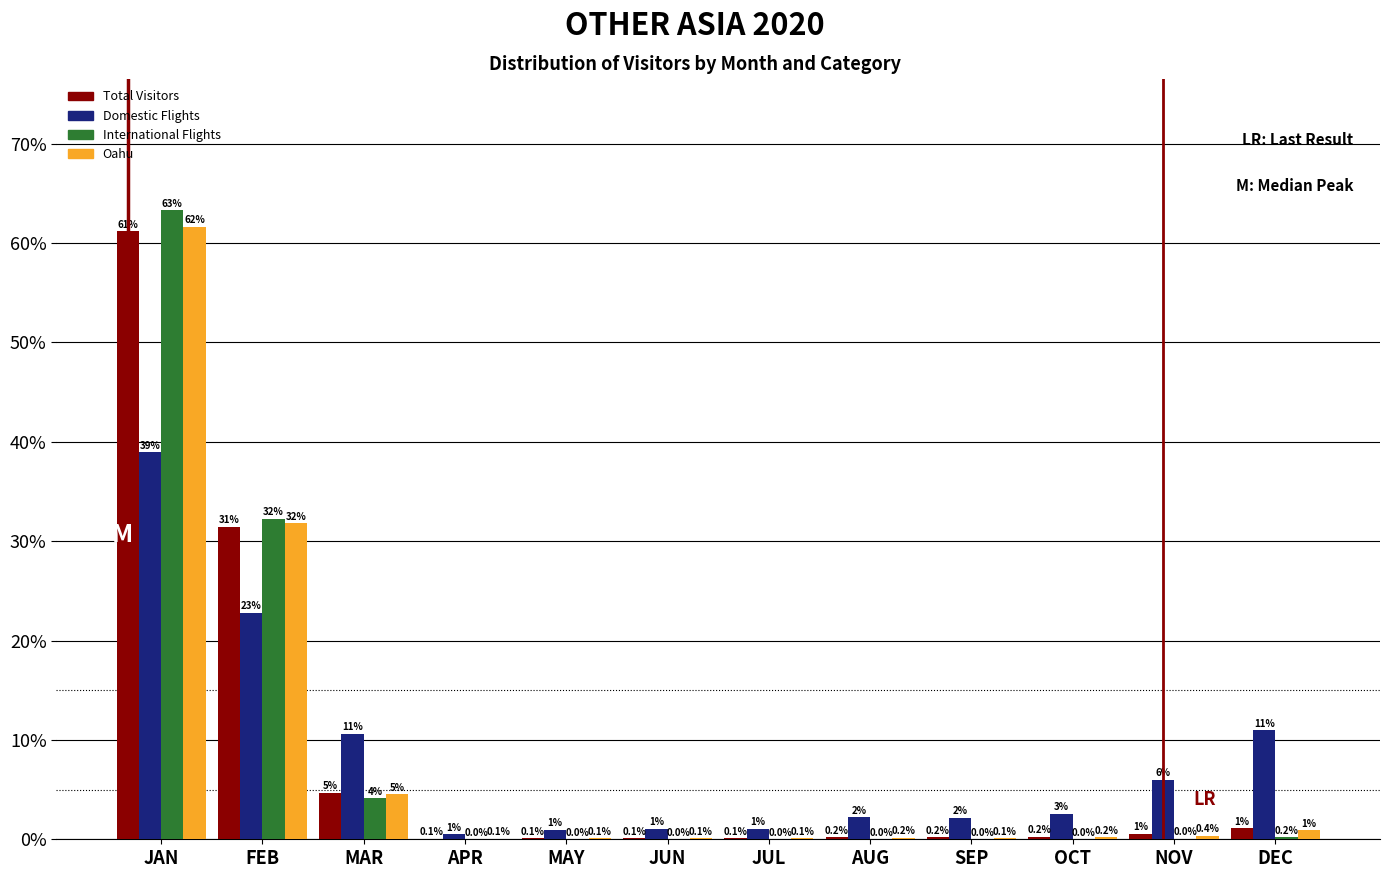

True or false: International Flights has a value of 0.0 at NOV.

True